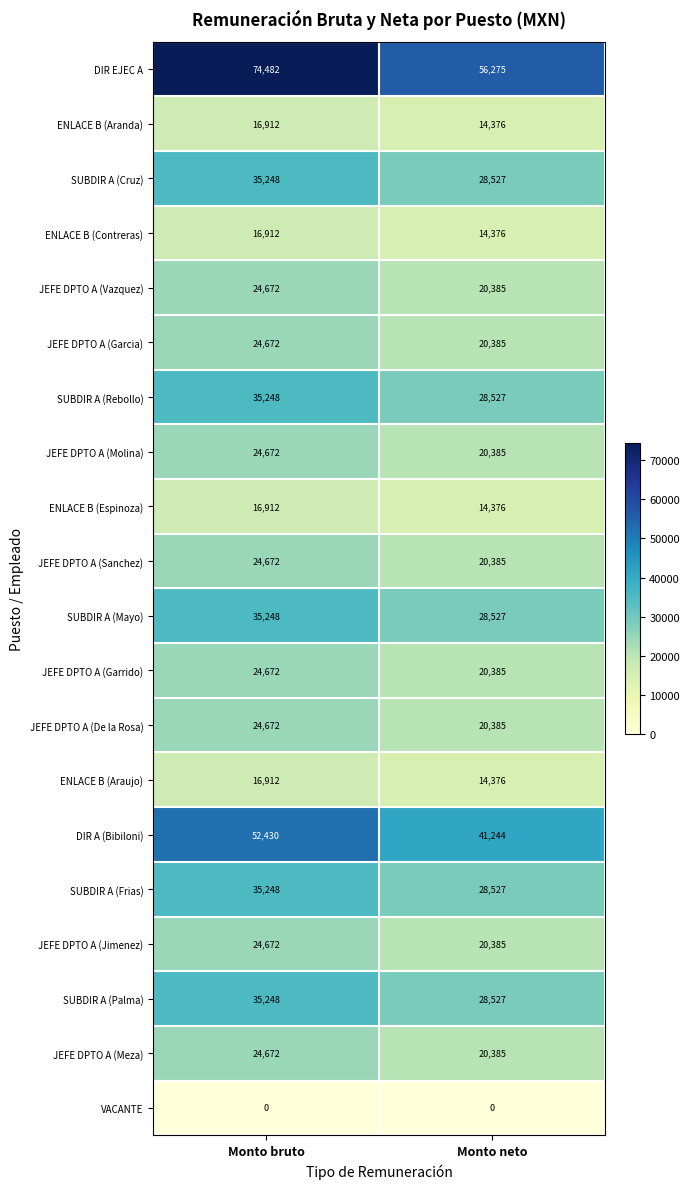

What is the difference between the SUBDIR A (Cruz) values at Monto neto and Monto bruto?

6721